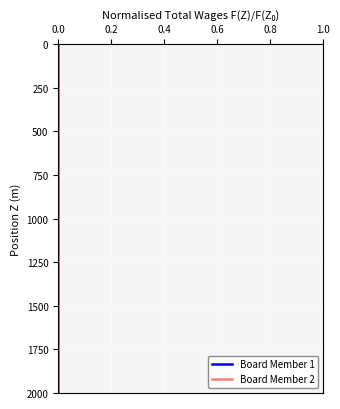

True or false: Board Member 1 has a value of 1366 at 0.0.

False